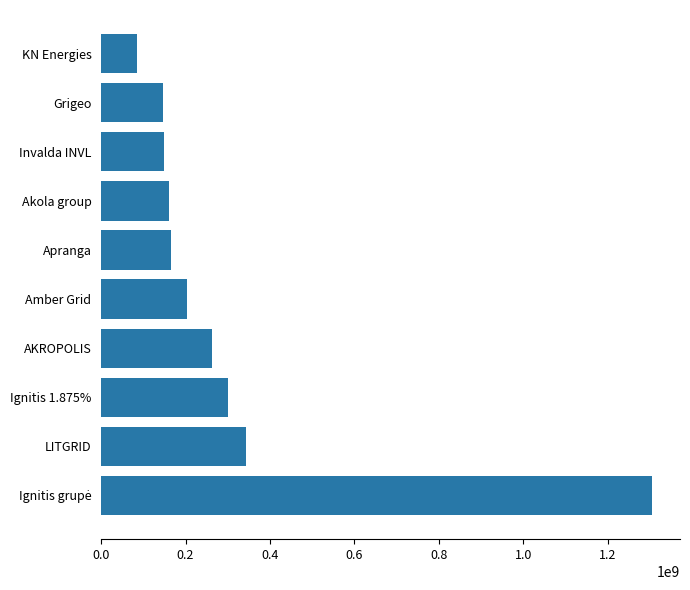

Where is the data nearest to the value 695743035?

LITGRID